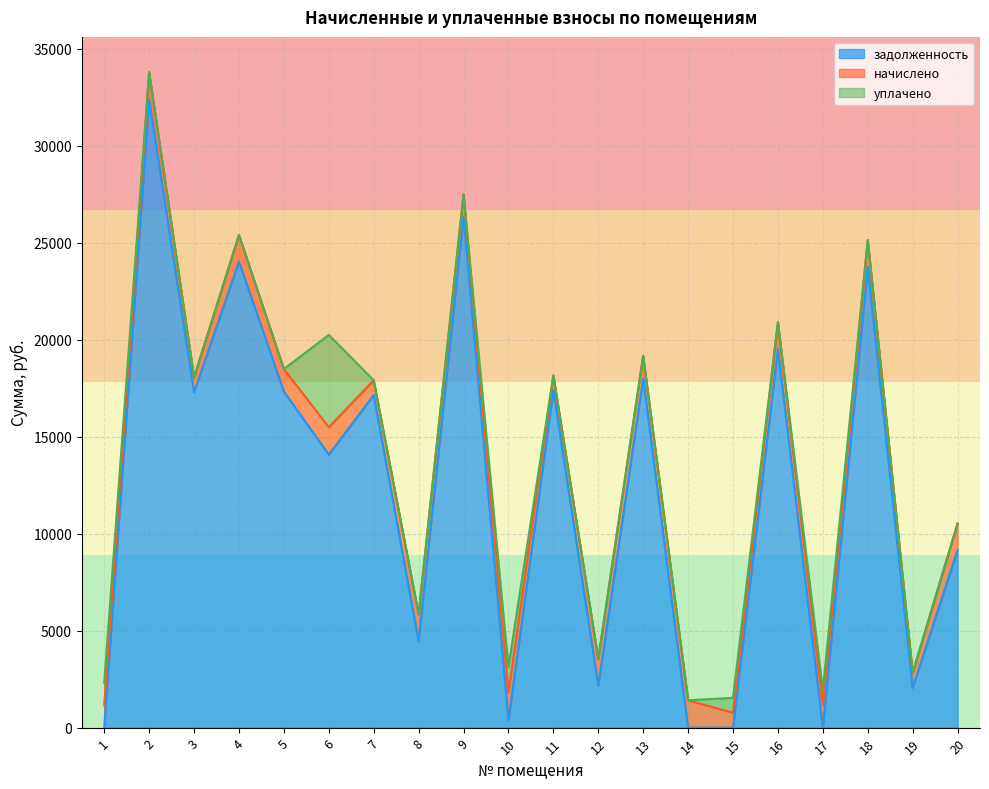

What is the difference between the начислено values at 9 and 14?

259.2